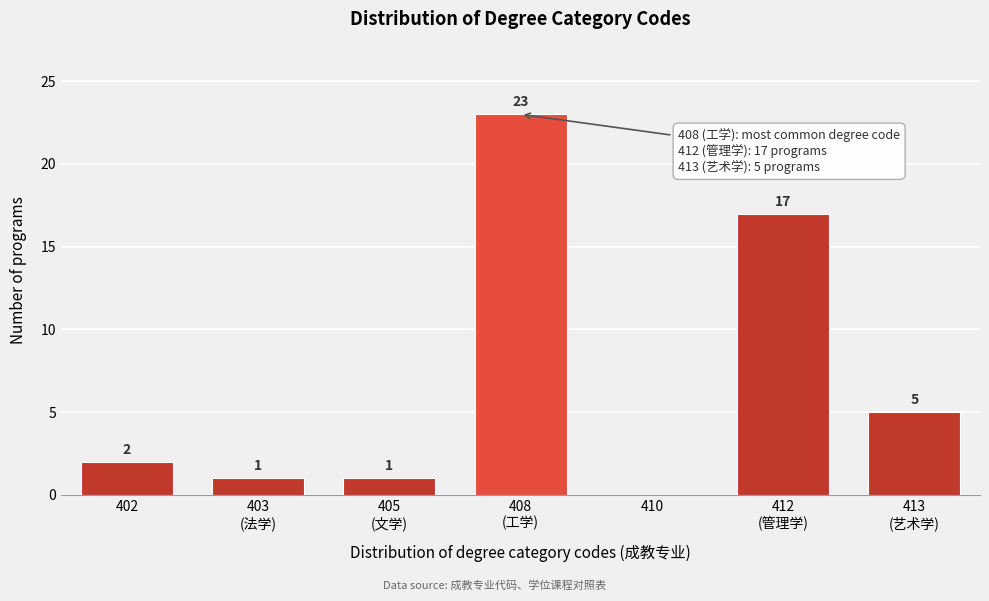

True or false: the data shows 1 at 402.

False